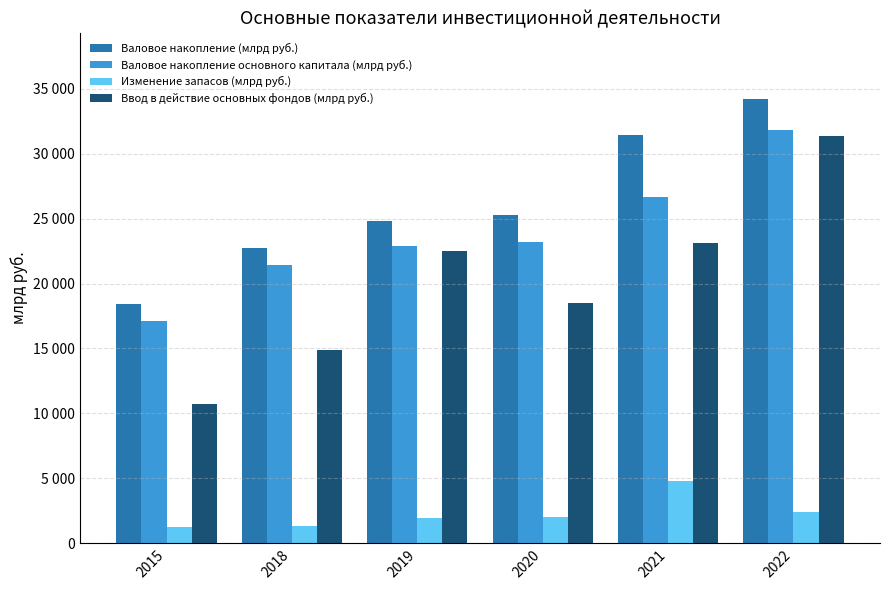

Between 2018 and 2019, which series saw the biggest shift?

Ввод в действие основных фондов (млрд руб.)